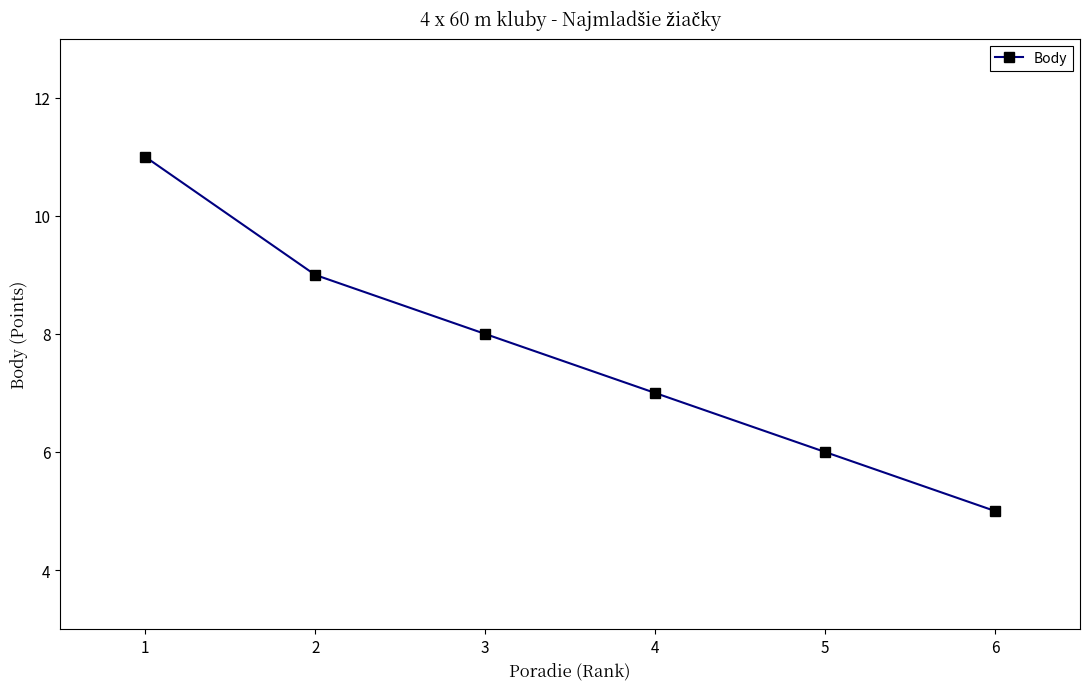

What is the sum of the values at 5 and 6?

11